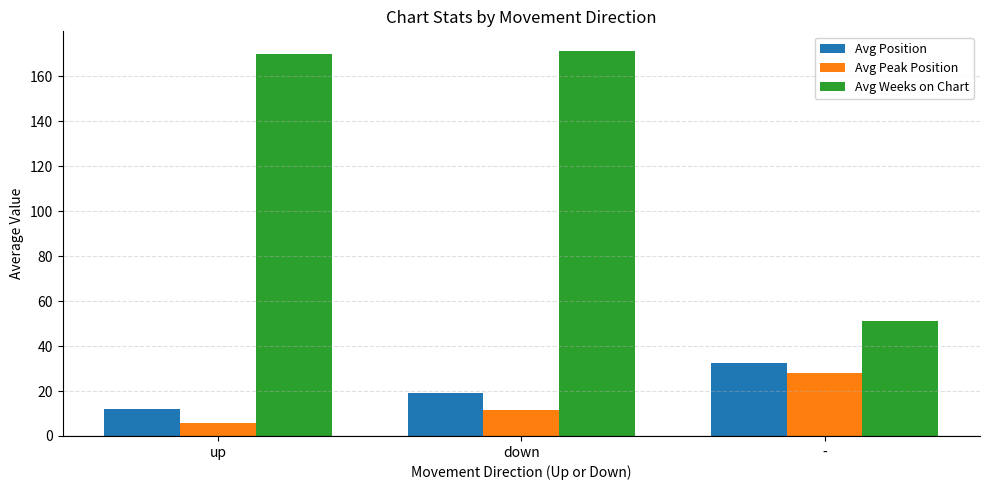

What is the spread (max minus min) of values at up?

163.9